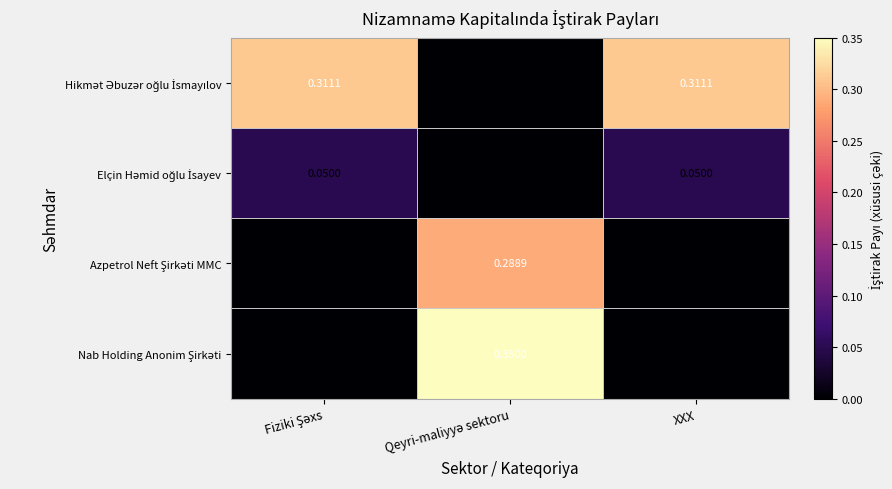

How many Azpetrol Neft Şirkəti MMC values are between 0 and 1?

3